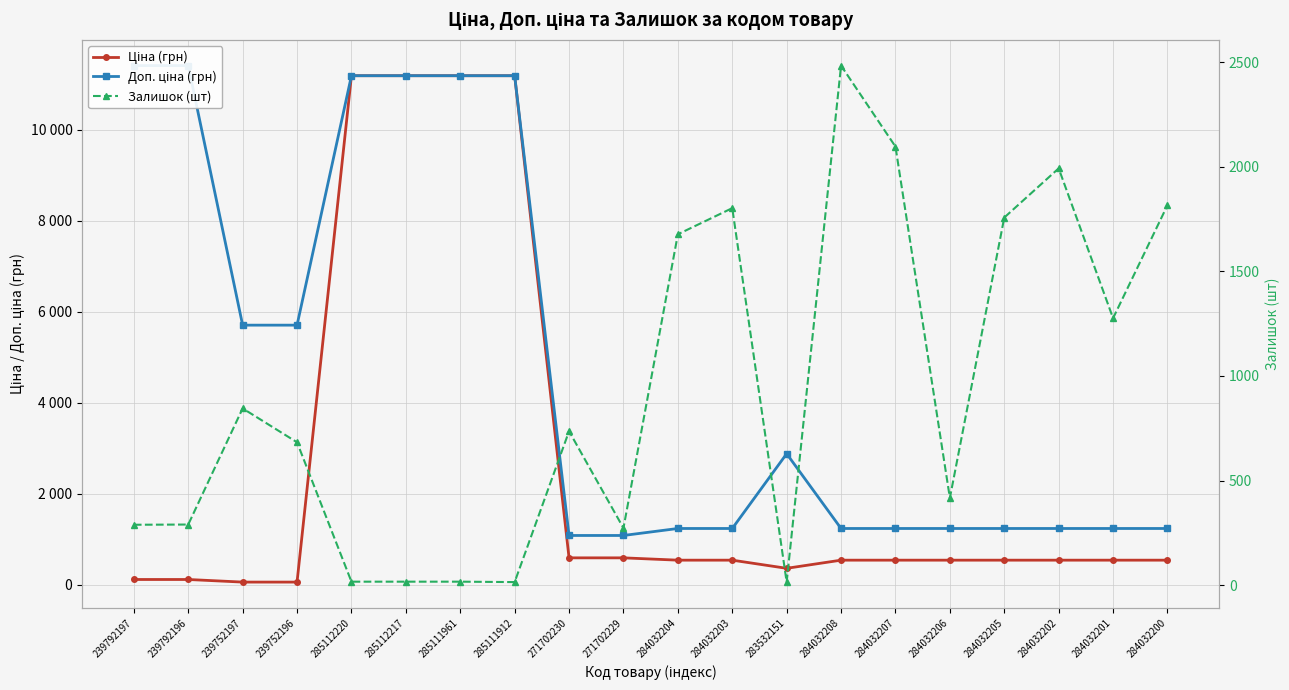

Rank the series by their maximum value, from lowest to highest.

Залишок (шт), Ціна (грн), Доп. ціна (грн)